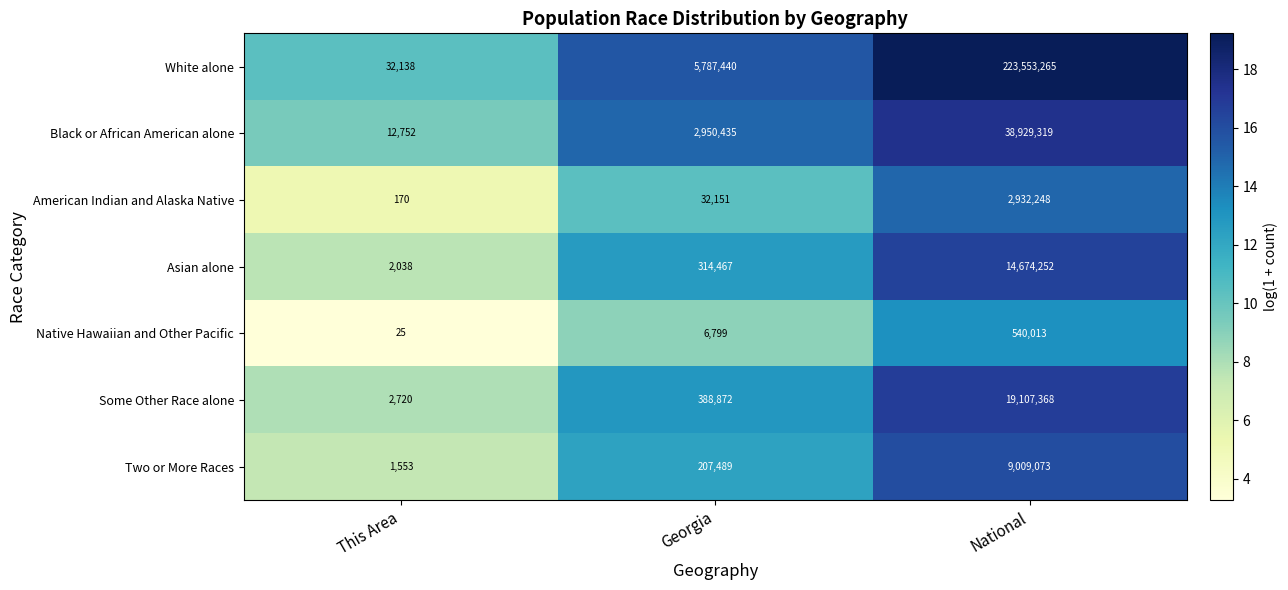

At which category does the chart reach its peak across all series?

National